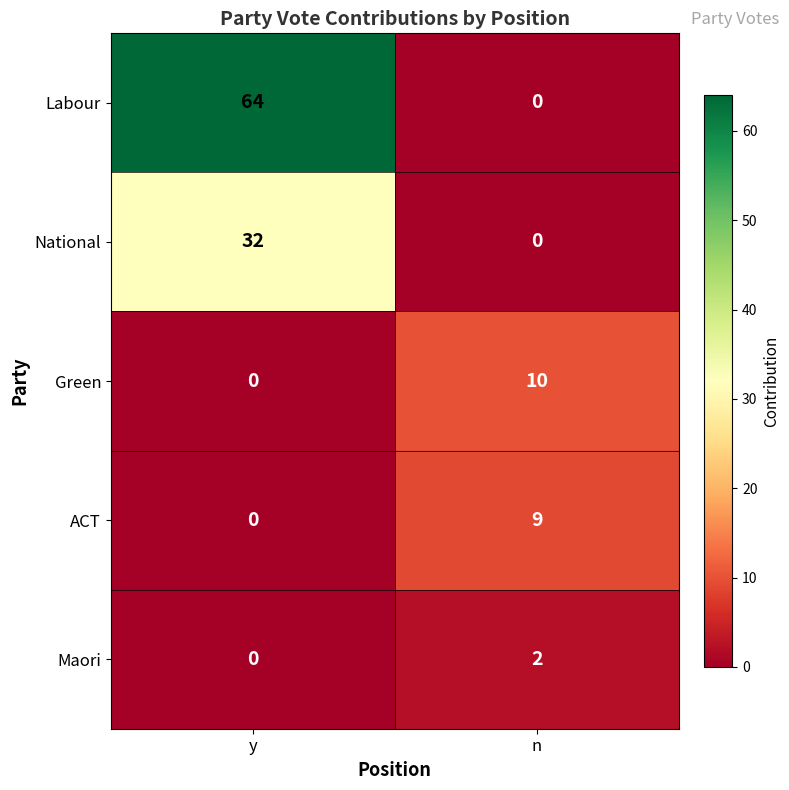

At which label does Green reach its peak?

n